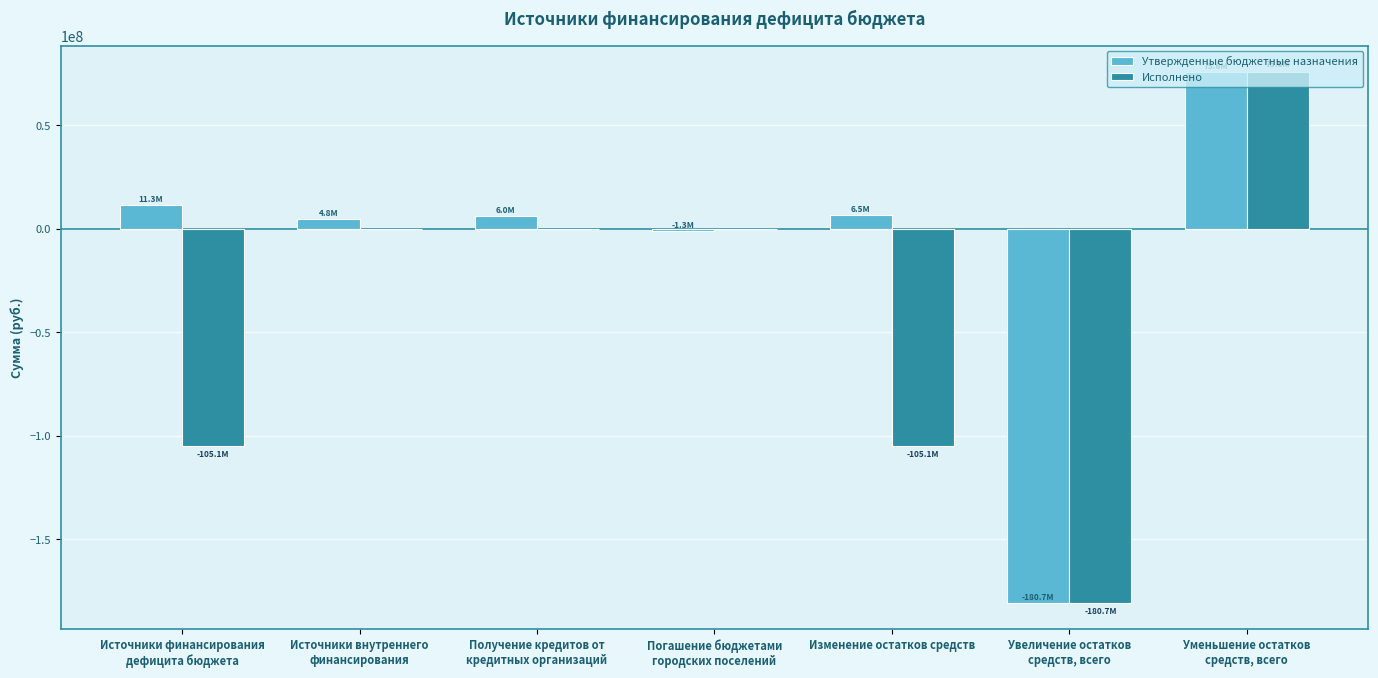

What is the highest value of the Исполнено series?

75640020.0